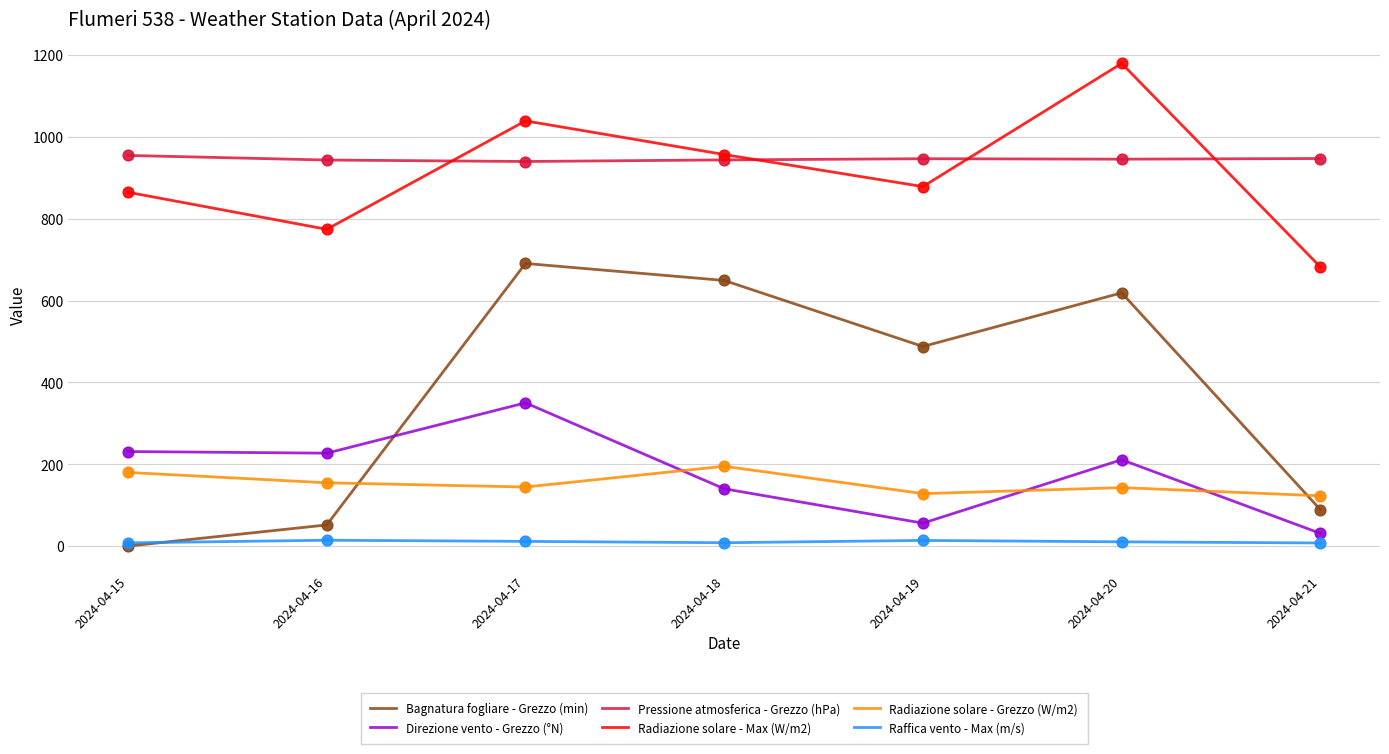

Which series has the largest total across all categories?

Pressione atmosferica - Grezzo (hPa)